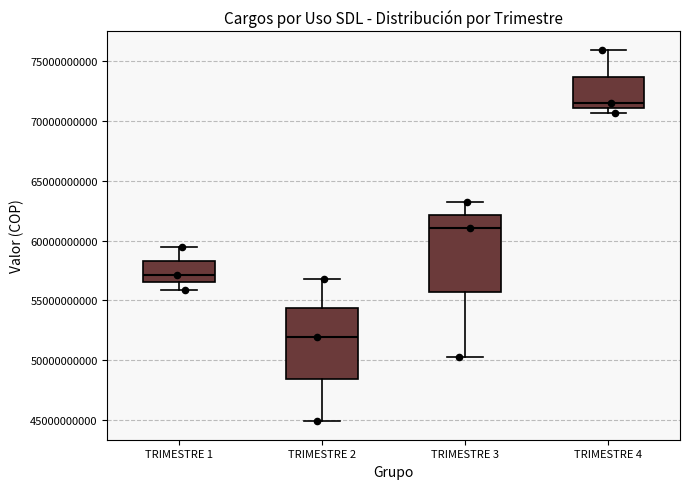

Comparing the boxes themselves (not the whiskers), which one is the tallest?

TRIMESTRE 3